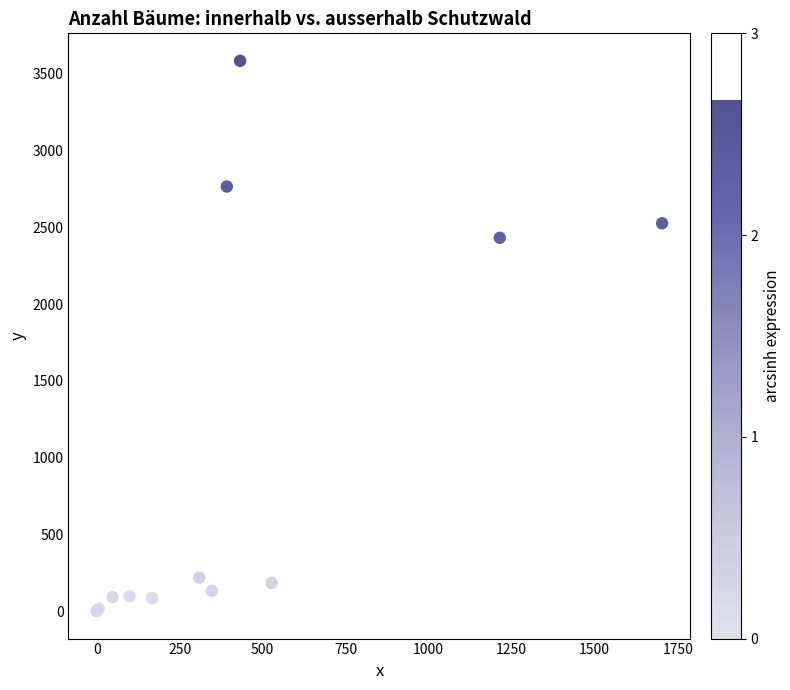

What Y value in the scatter plot is closest to 1792?

2432